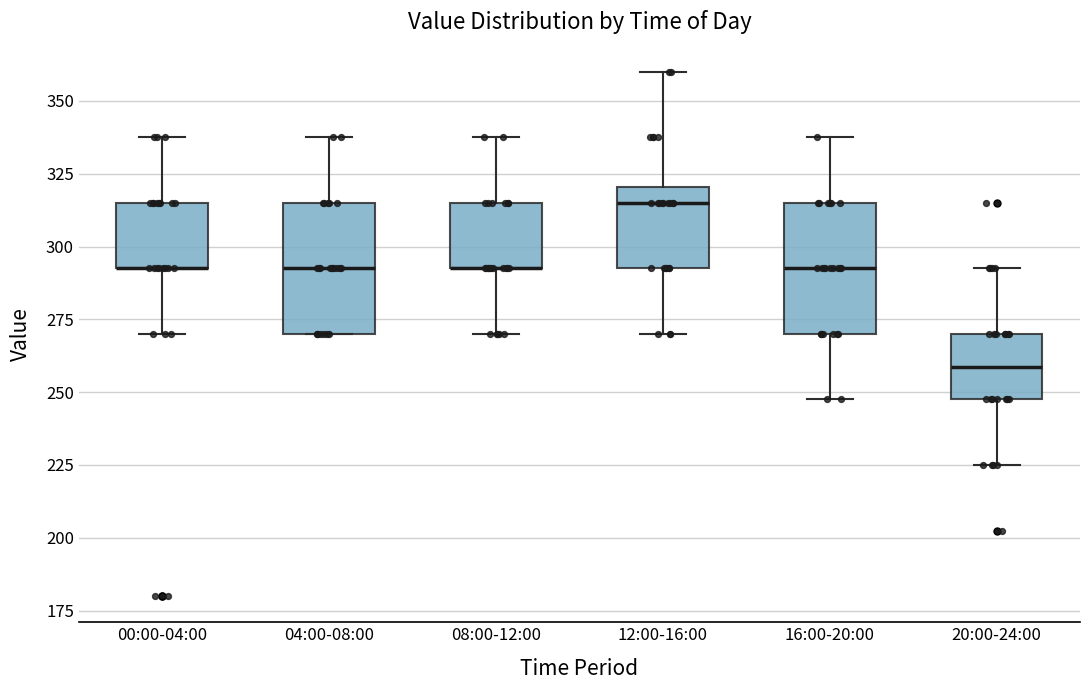

Reading left to right, transcribe this box plot: for each box, give where its median line is, the range the box spans, and where its two whiskers end, as read against the y-axis. The values are not printed on the chart, so give them approximately, as read against the axis.

00:00-04:00: median 295 (drawn on the box's lower edge), box 295 to 315, whiskers 270 to 340
04:00-08:00: median 295, box 270 to 315, whiskers 270 to 340
08:00-12:00: median 295 (drawn on the box's lower edge), box 295 to 315, whiskers 270 to 340
12:00-16:00: median 315, box 295 to 320, whiskers 270 to 360
16:00-20:00: median 295, box 270 to 315, whiskers 250 to 340
20:00-24:00: median 260, box 250 to 270, whiskers 225 to 295